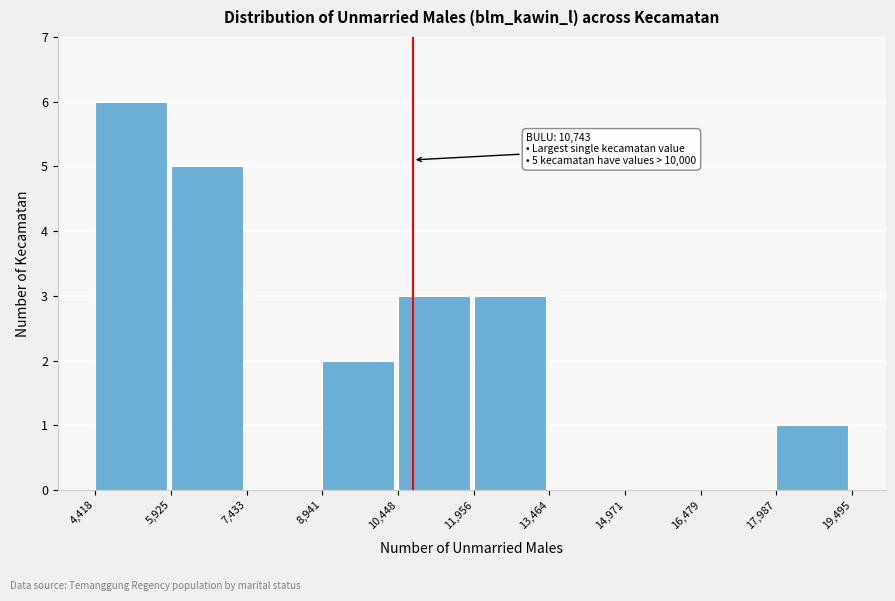

Which range on the x-axis has the tallest bar?

4,418 to 5,925